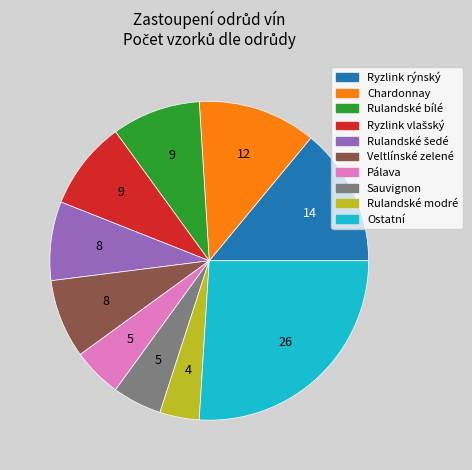

Does Rulandské modré account for over 50% of the chart?

No